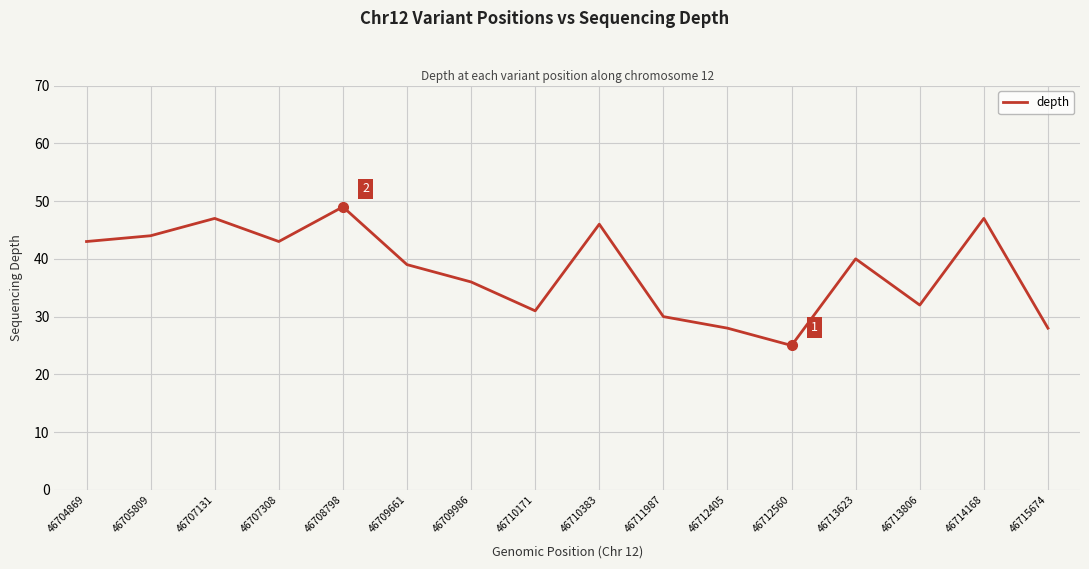

What is the minimum value shown in the chart?

25